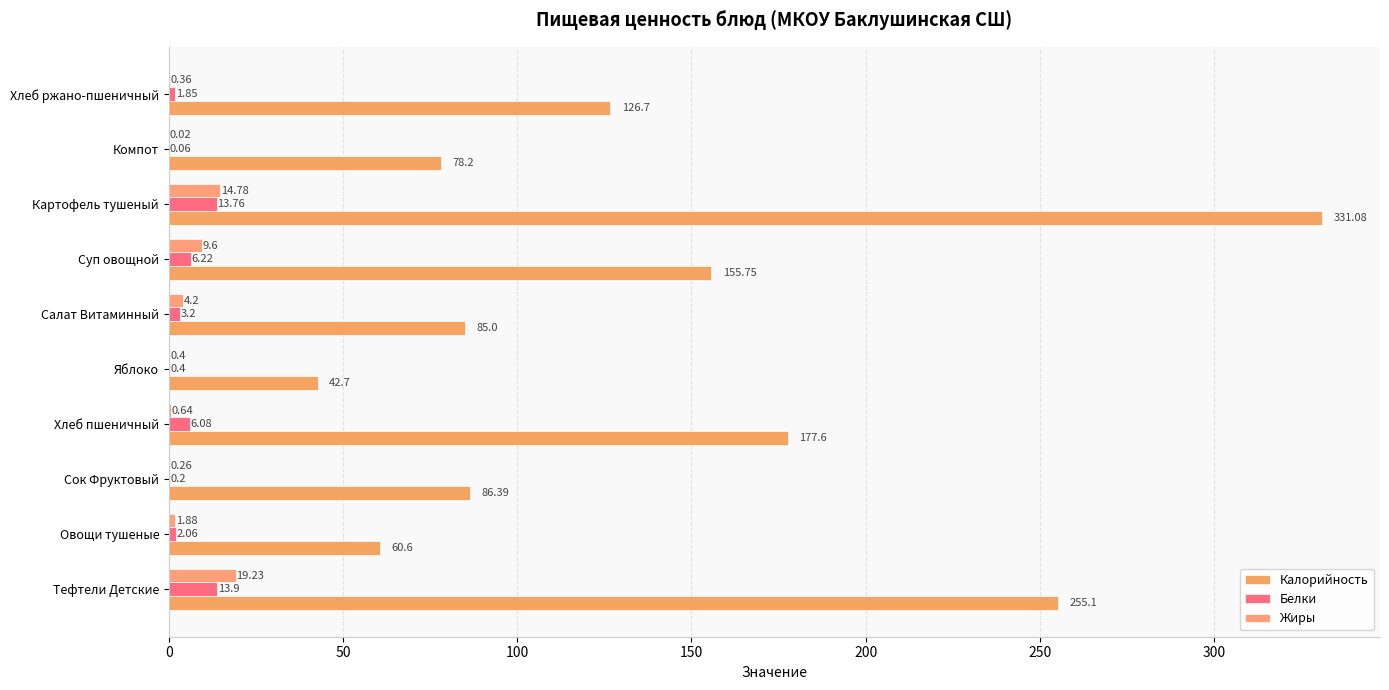

At which category is the sum across all series the highest?

Картофель тушеный